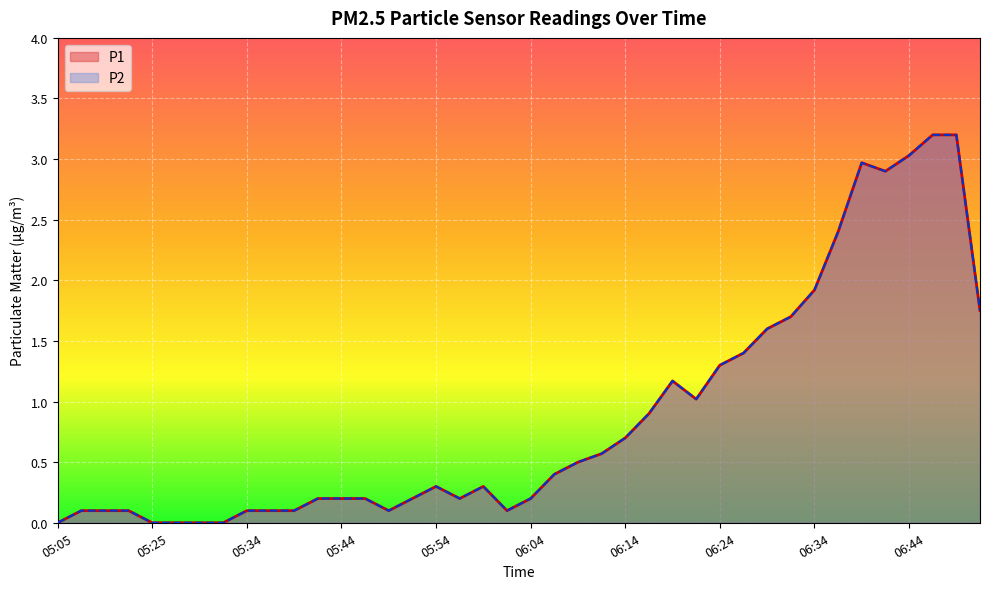

What is the sum of all P2 values?

35.2